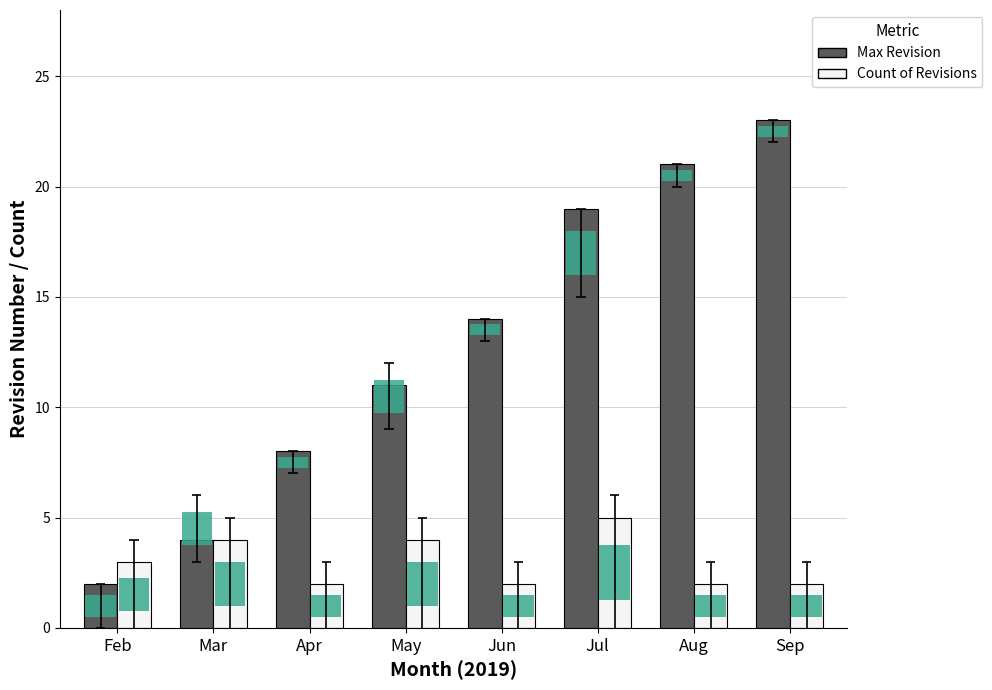

Is it true that Max Revision equals 2 at Feb?

True